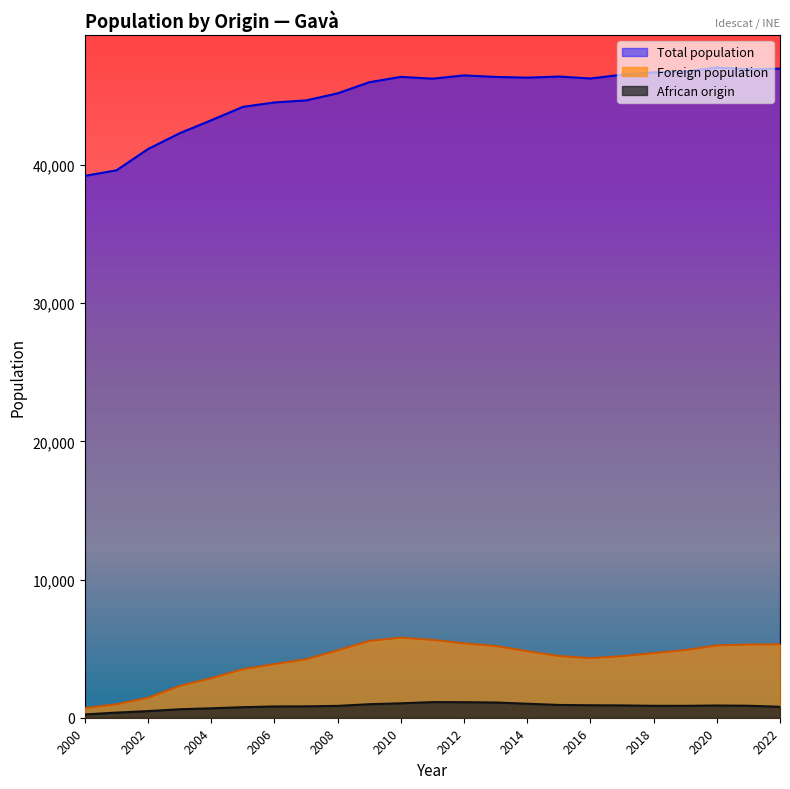

Reading left to right, extract all data points from this chart.

Total population: 2022=46974	2021=46931	2020=47057	2019=46771	2018=46705	2017=46538	2016=46266	2015=46405	2014=46326	2013=46377	2012=46488	2011=46250	2010=46383	2009=45994	2008=45190	2007=44678	2006=44531	2005=44210	2004=43242	2003=42304	2002=41162	2001=39619	2000=39220
Foreign population: 2022=5310	2021=5297	2020=5233	2019=4892	2018=4677	2017=4455	2016=4312	2015=4465	2014=4815	2013=5193	2012=5384	2011=5633	2010=5794	2009=5556	2008=4875	2007=4231	2006=3883	2005=3511	2004=2863	2003=2301	2002=1448	2001=973	2000=698
African origin: 2022=793	2021=868	2020=885	2019=861	2018=863	2017=892	2016=904	2015=925	2014=1014	2013=1101	2012=1126	2011=1131	2010=1044	2009=978	2008=858	2007=823	2006=817	2005=763	2004=683	2003=613	2002=479	2001=371	2000=239